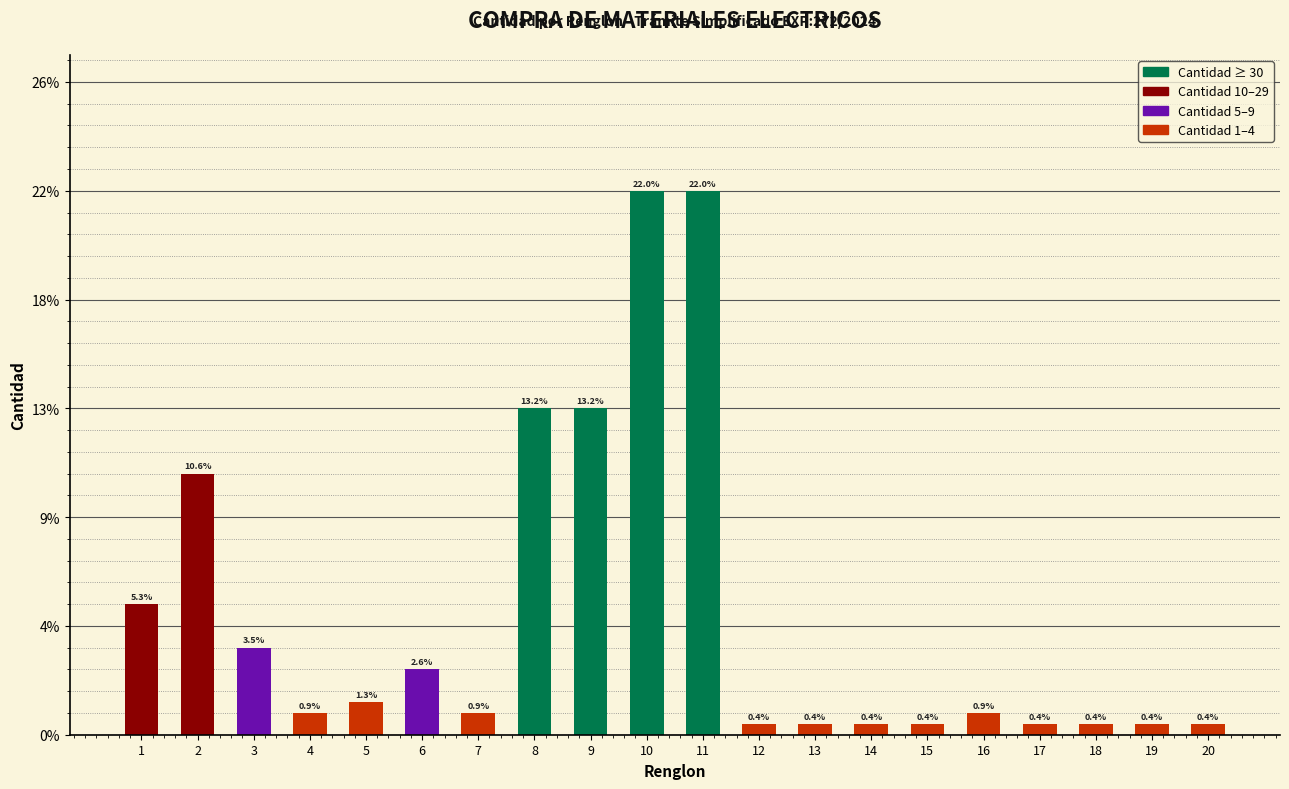

Reading left to right, what are all the values shown in this chart?

12	24	8	2	3	6	2	30	30	50	50	1	1	1	1	2	1	1	1	1